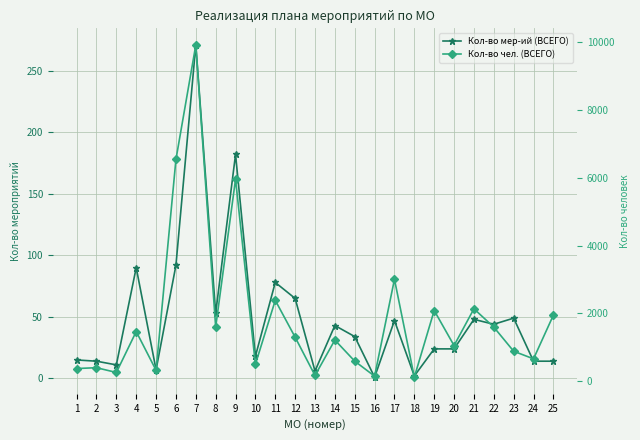

True or false: Кол-во чел. (ВСЕГО) has a value of 1106 at 24.

False